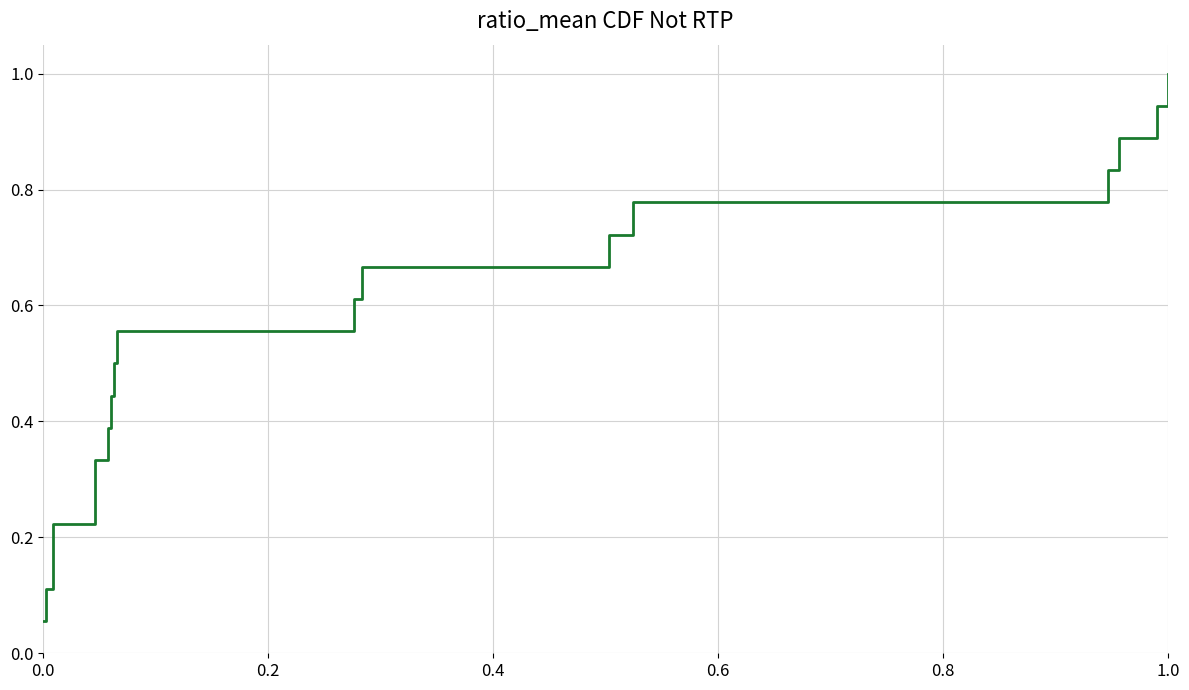

How many distinct data groups are displayed?

1